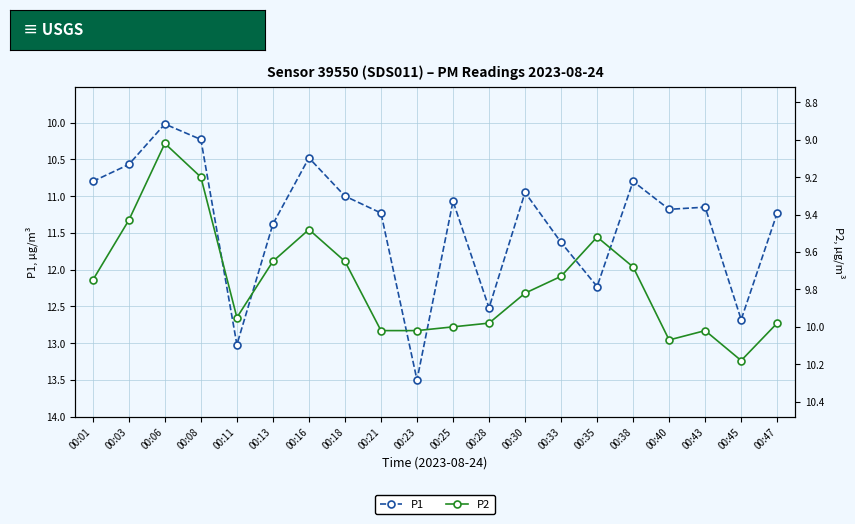

Which series has the widest spread of values?

P1